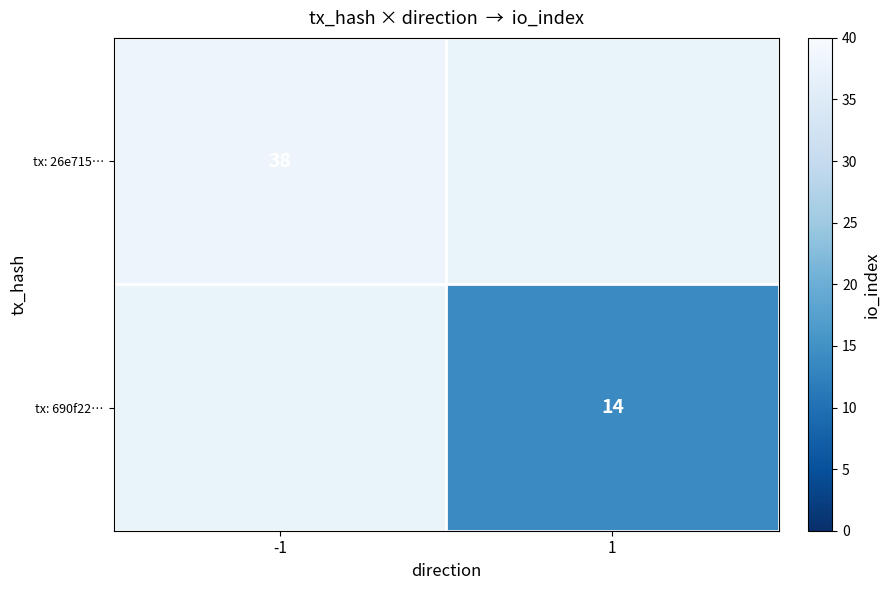

Which category has the lowest value across all series?

1